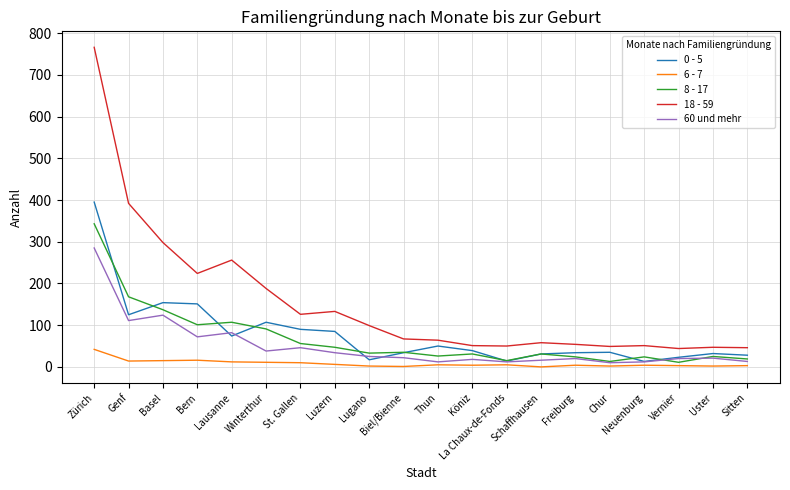

What are all the series names shown in the legend?

0 - 5, 6 - 7, 8 - 17, 18 - 59, 60 und mehr